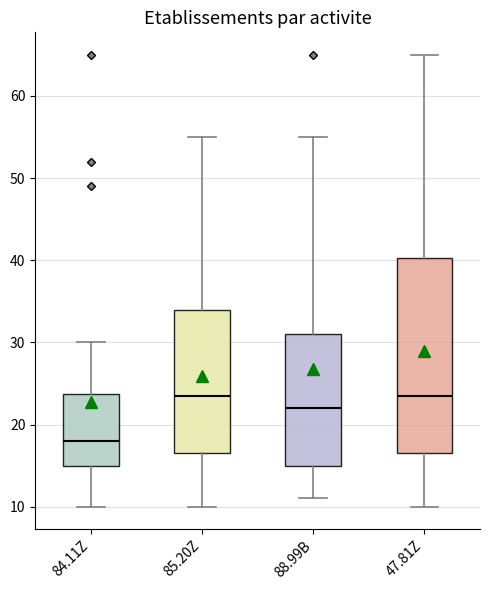

Which box's median line is the lowest?

84.11Z